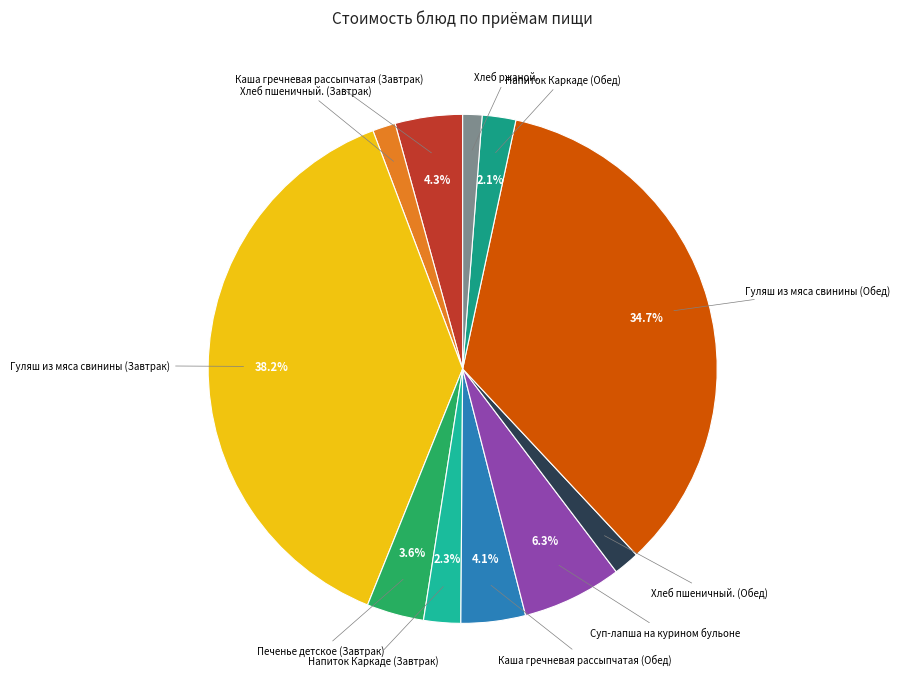

How many slices are in this pie chart?

11